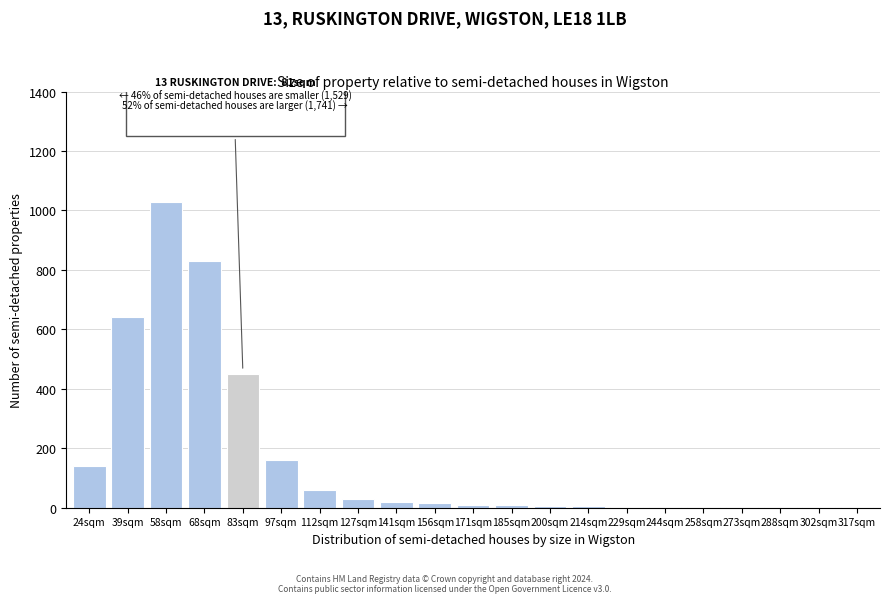

What is the sum of all values?

3420